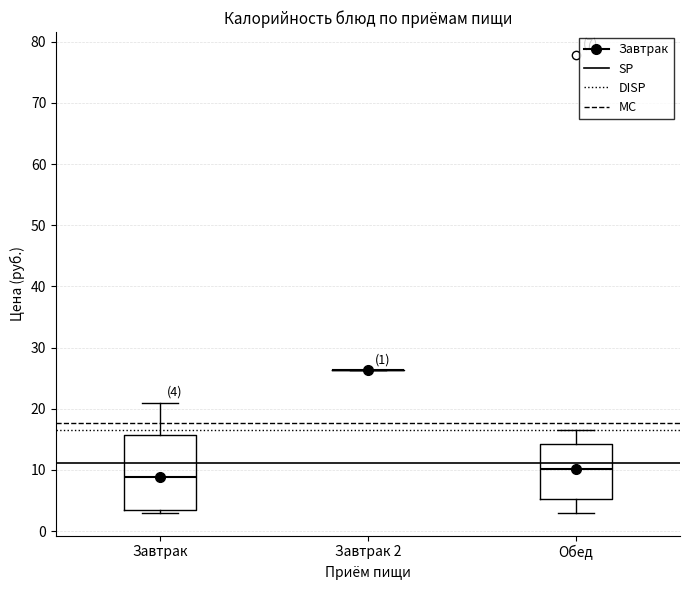

Which box is the tallest, from its lower edge to its upper edge?

Завтрак